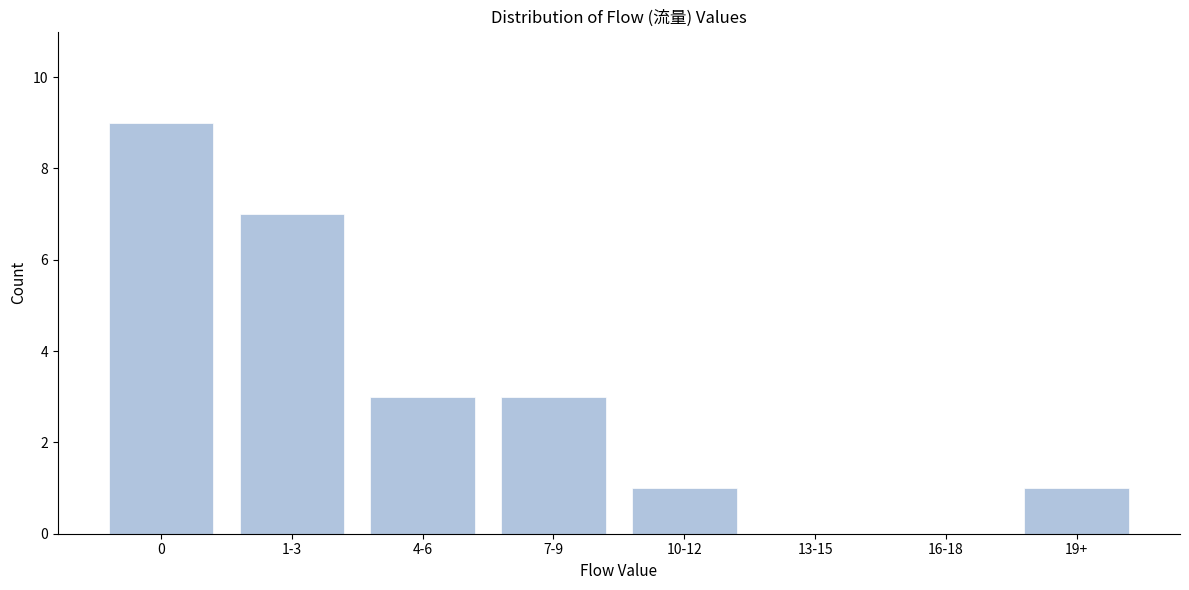

Reading right to left, extract all data points from this chart.

19+=1	16-18=0	13-15=0	10-12=1	7-9=3	4-6=3	1-3=7	0=9